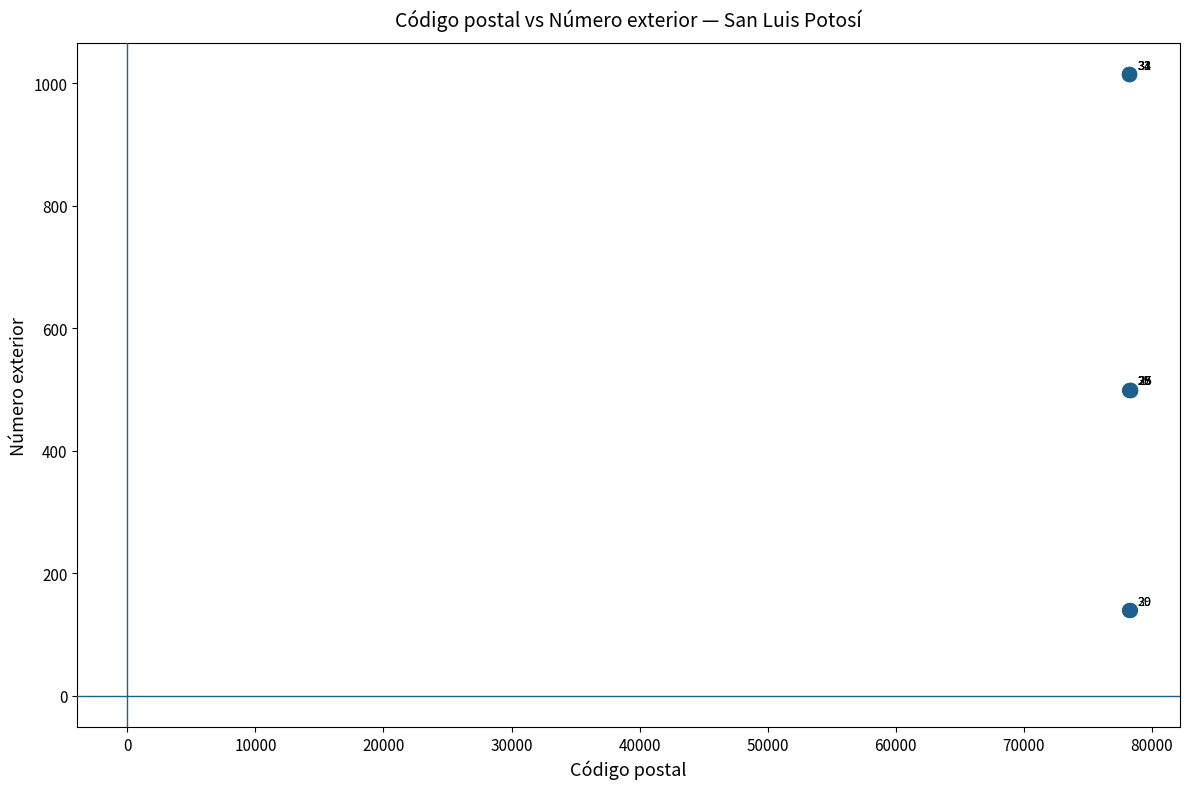

What Y value in the scatter plot is closest to 577?

500